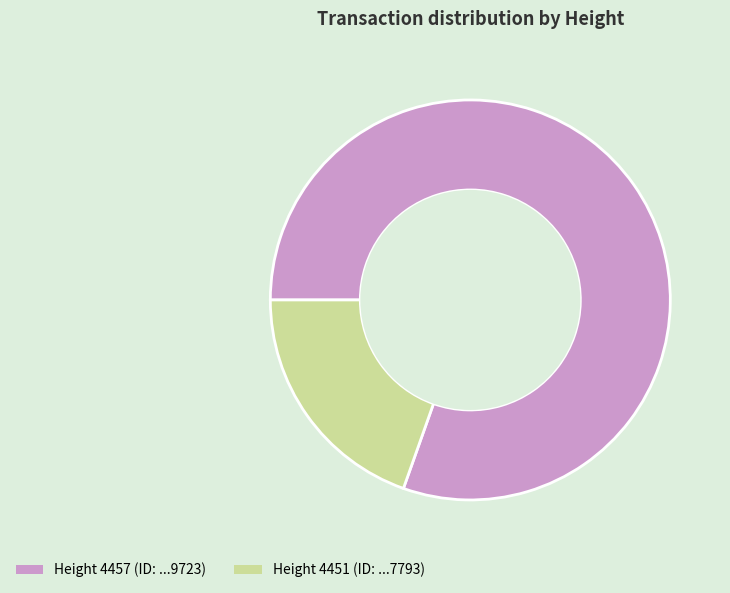

How many slices are in this pie chart?

2